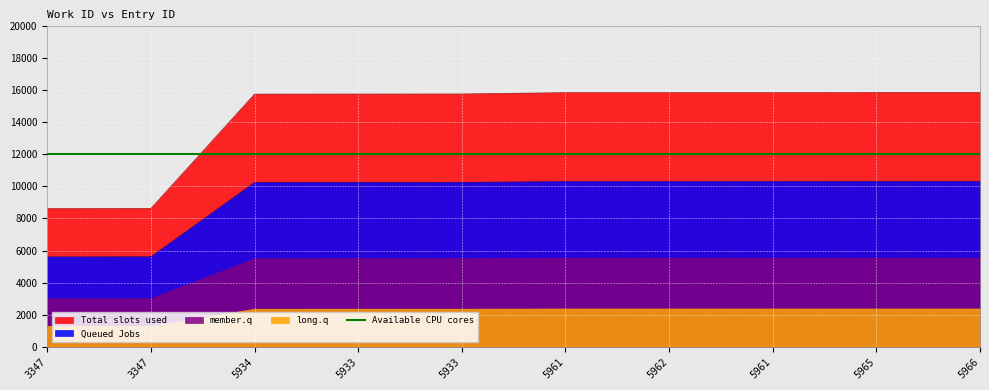

True or false: the data shows 2925.6 at 3347.

False